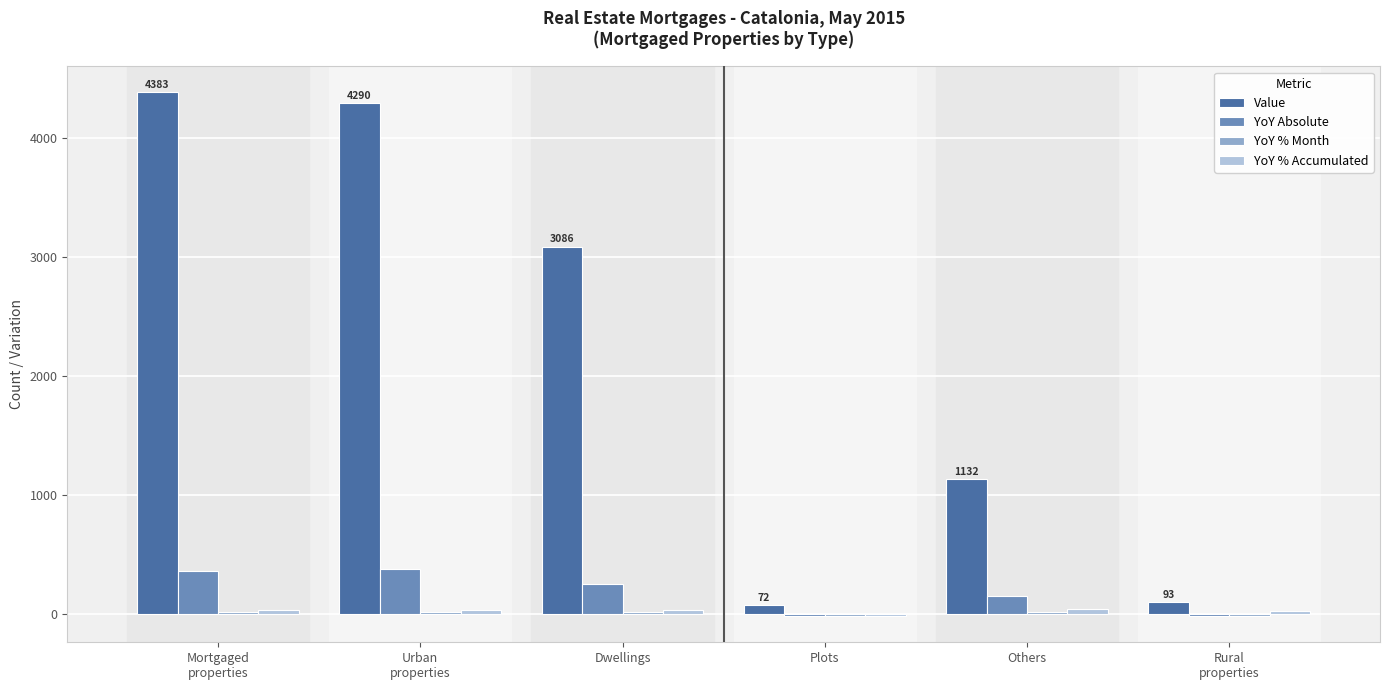

What is the maximum value for YoY Absolute?

378.0